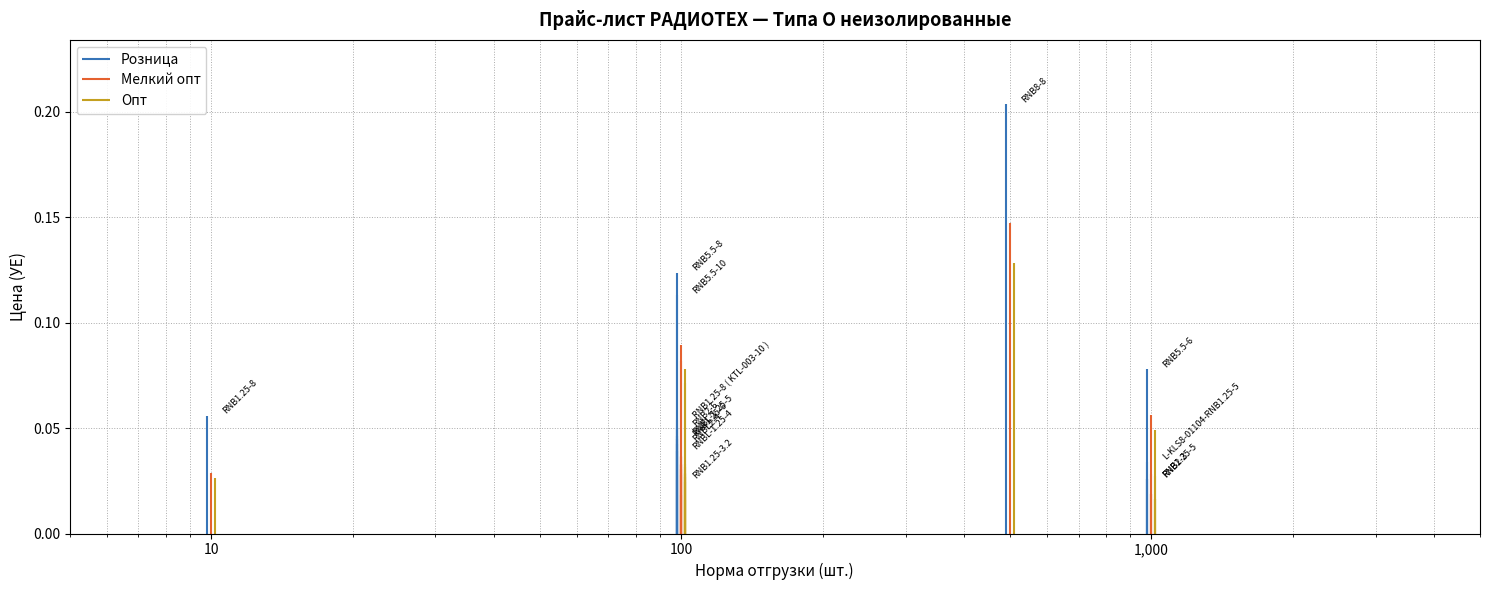

What are all the series names shown in the legend?

Розница, Мелкий опт, Опт